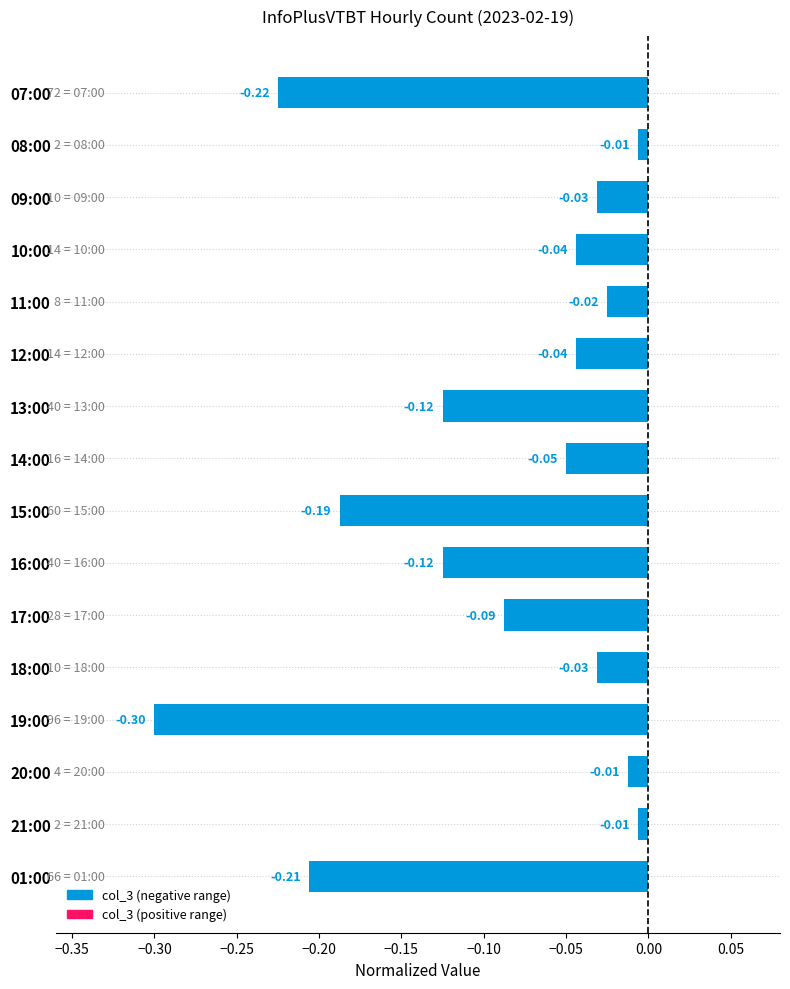

What is the difference between the maximum and minimum values?

0.3